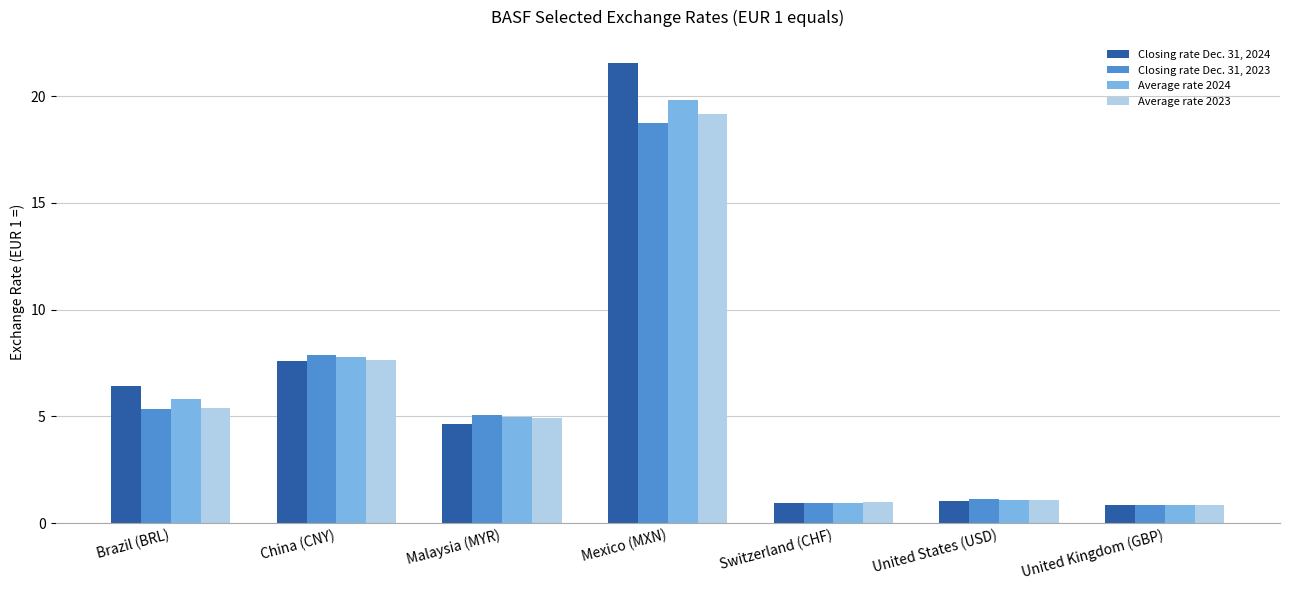

At which category is the sum across all series the highest?

Mexico (MXN)